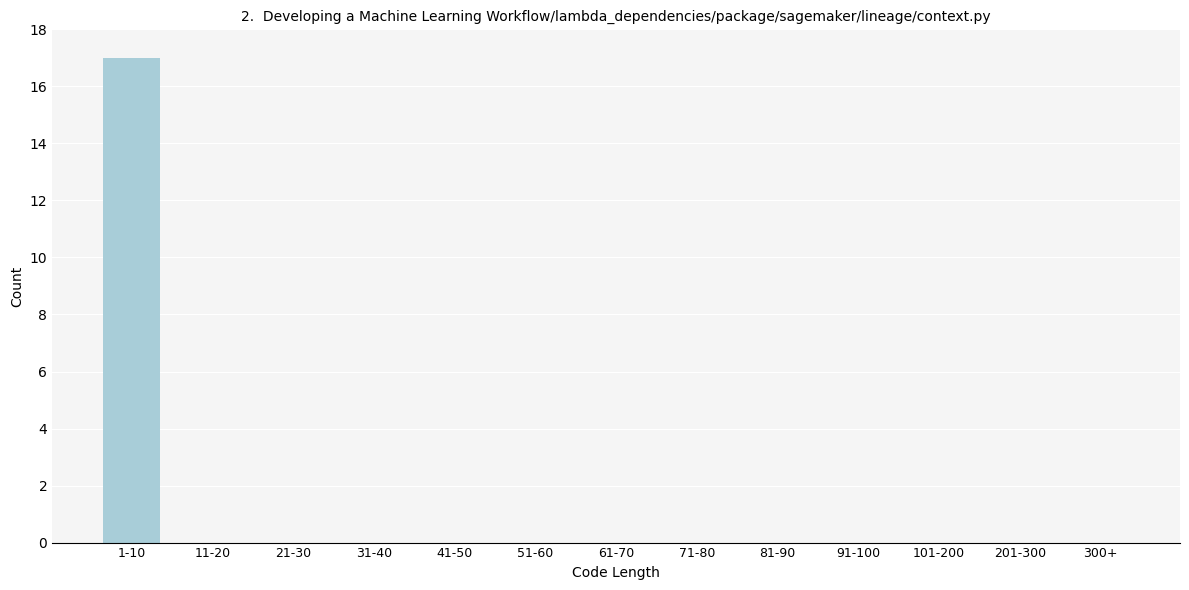

Reading left to right, extract all data points from this chart.

1-10=17	11-20=0	21-30=0	31-40=0	41-50=0	51-60=0	61-70=0	71-80=0	81-90=0	91-100=0	101-200=0	201-300=0	300+=0